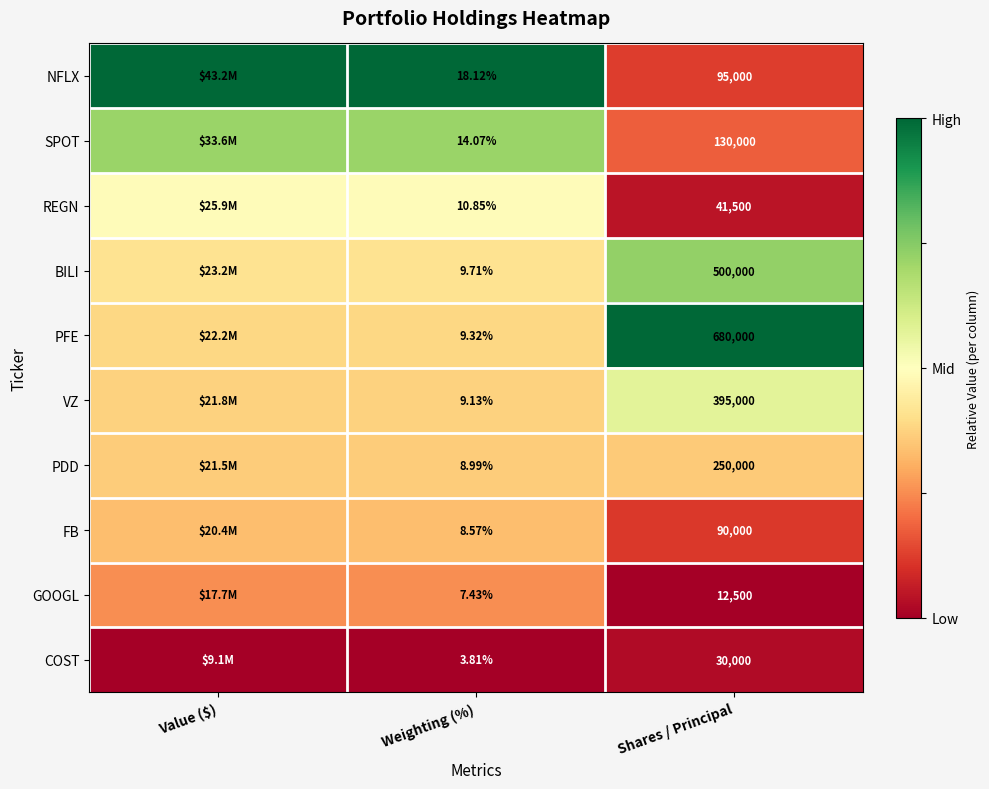

At how many categories does at least one series exceed 0?

3